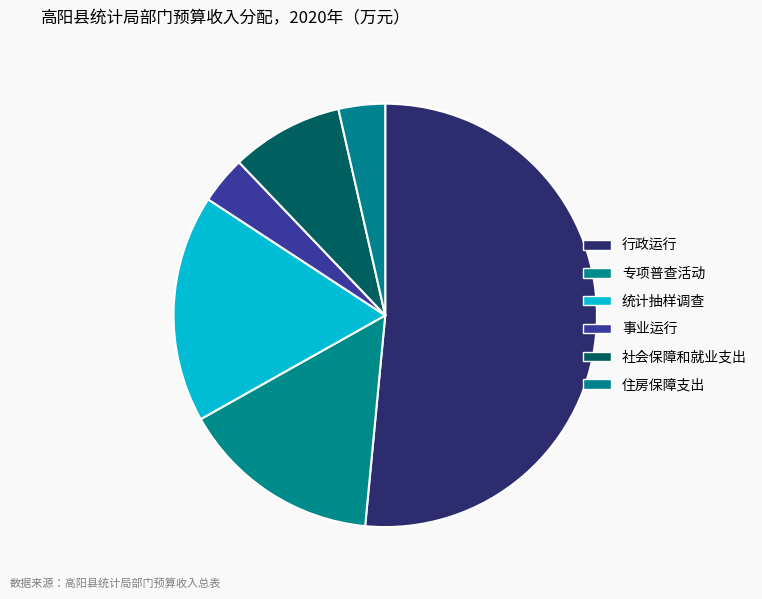

How many segments does this pie chart have?

6